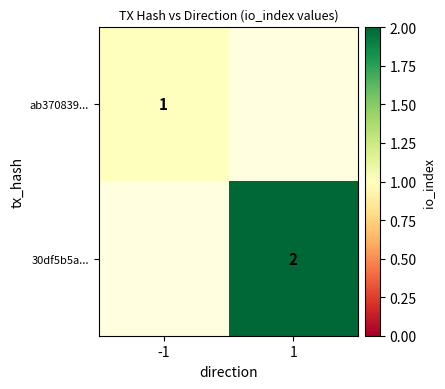

Is the value of 30df5b5a... at 1 greater than the value of ab370839... at -1?

Yes